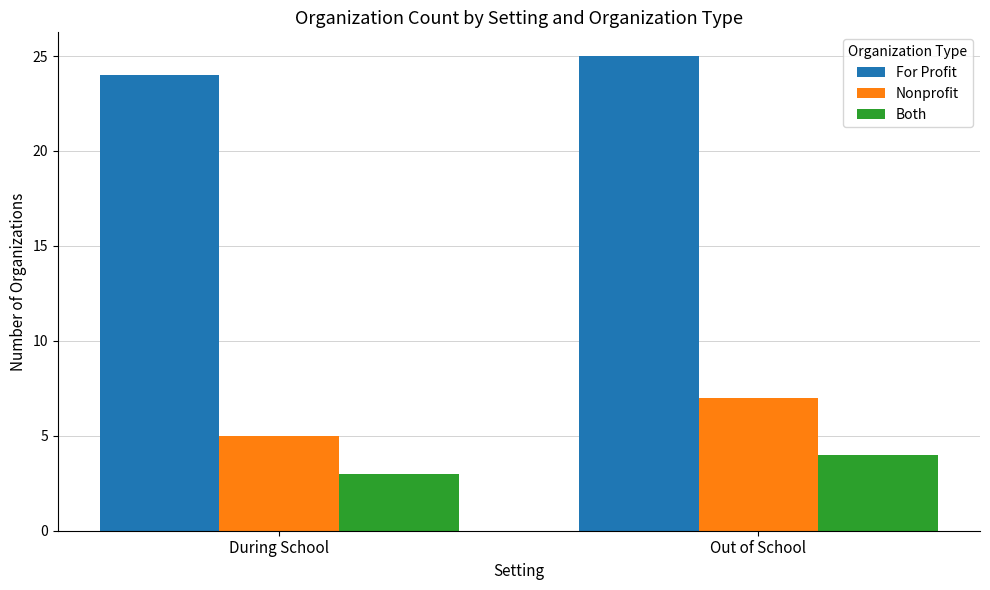

What is the difference between the highest and lowest values at Out of School?

21